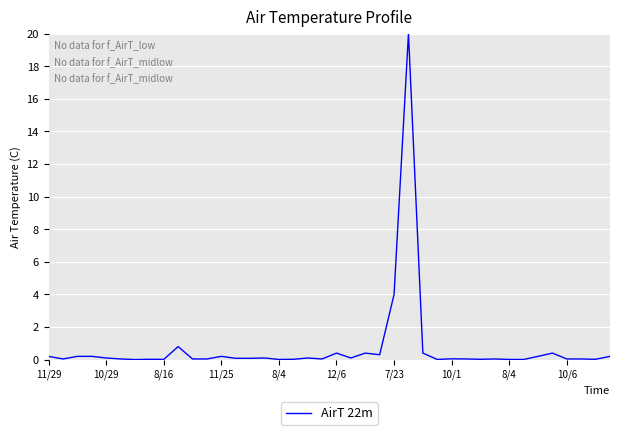

What is the greatest value displayed?

20.0